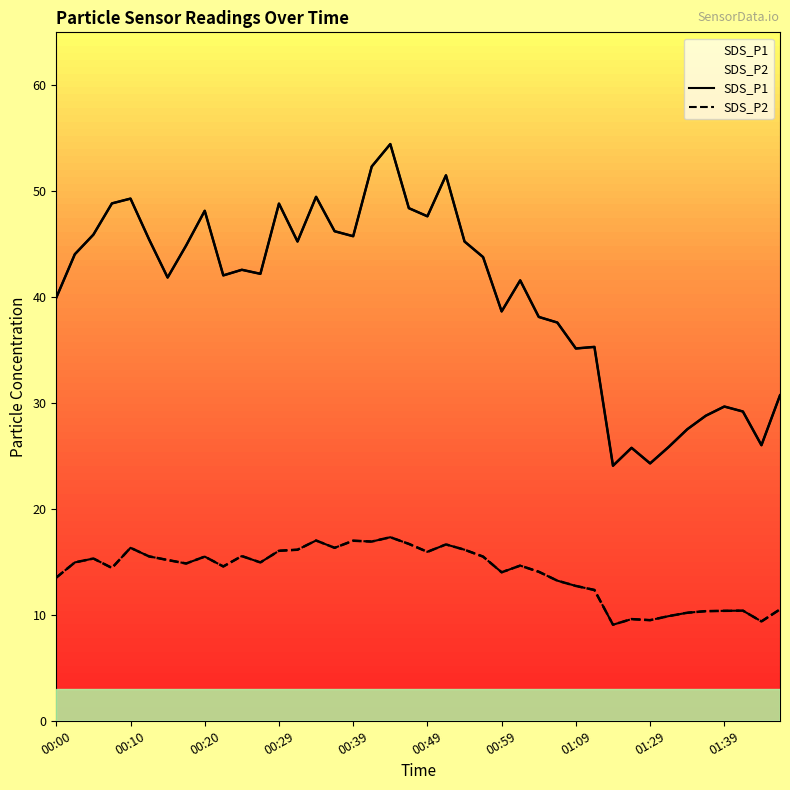

Reading left to right, extract all data points from this chart.

SDS_P1: 40.0	44.0	45.9	48.9	49.3	45.5	41.9	44.9	48.1	42.0	42.6	42.2	48.8	45.2	49.5	46.2	45.8	52.3	54.5	48.4	47.6	51.5	45.2	43.8	38.6	41.6	38.1	37.6	35.1	35.3	24.1	25.8	24.3	25.9	27.5	28.8	29.7	29.2	26.0	30.7
SDS_P2: 13.5	14.9	15.3	14.4	16.3	15.5	15.2	14.8	15.5	14.6	15.6	14.9	16.1	16.1	17.0	16.3	17.0	16.9	17.3	16.7	15.9	16.6	16.1	15.5	14.0	14.7	14.1	13.2	12.7	12.3	9.1	9.6	9.5	9.9	10.2	10.3	10.4	10.4	9.4	10.5